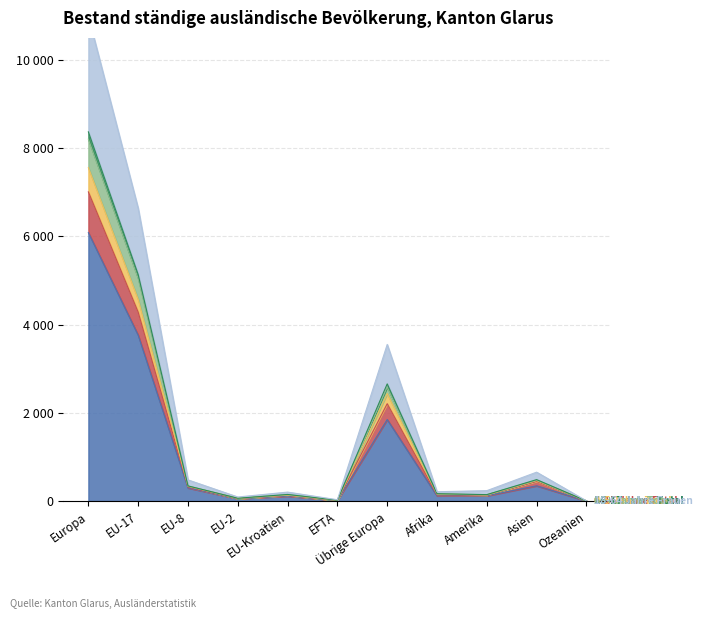

How many values in the 6-15 Jahre Total series are below 160?

5